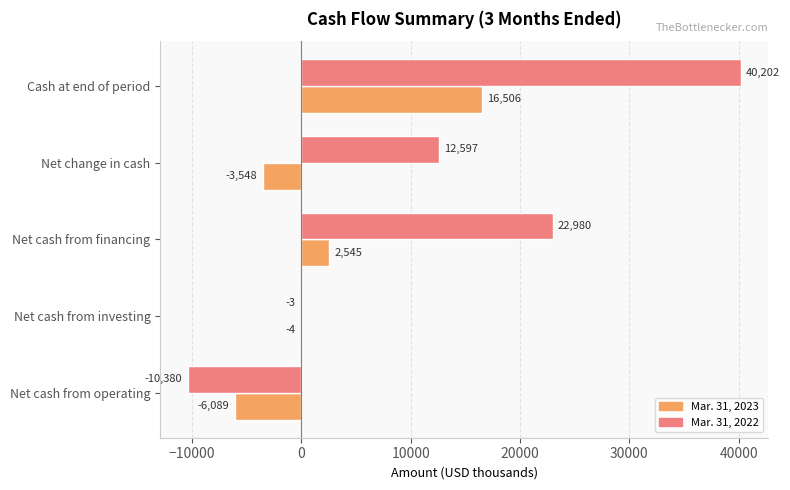

Count the number of categories in the chart.

5